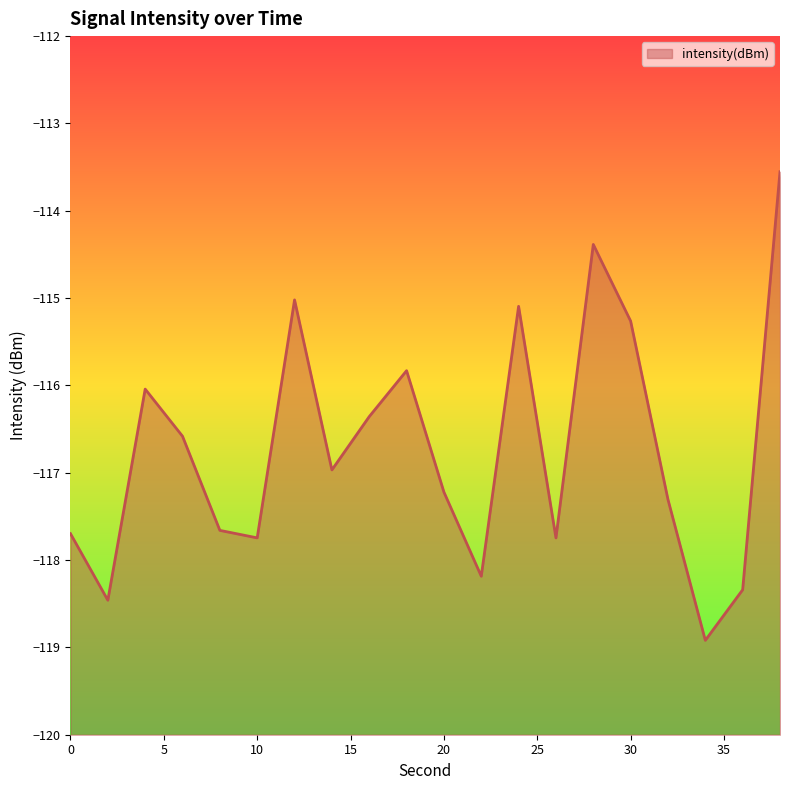

How many distinct data groups are displayed?

1